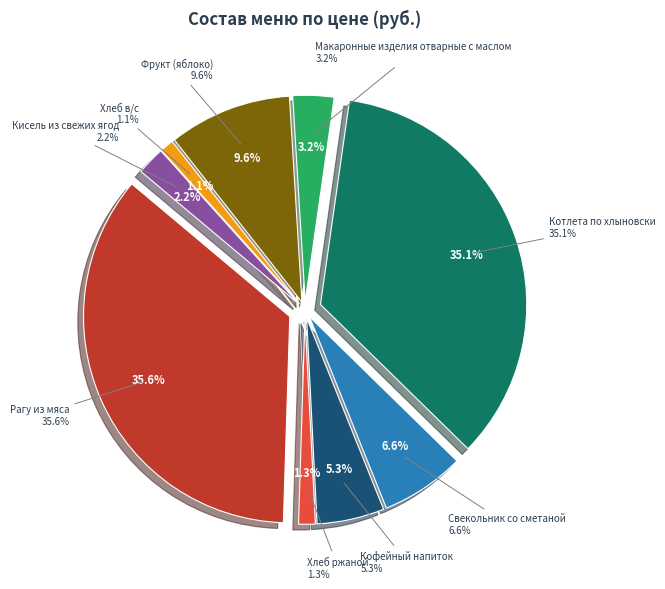

What portion of the pie excludes Хлеб в/с?

98.9%